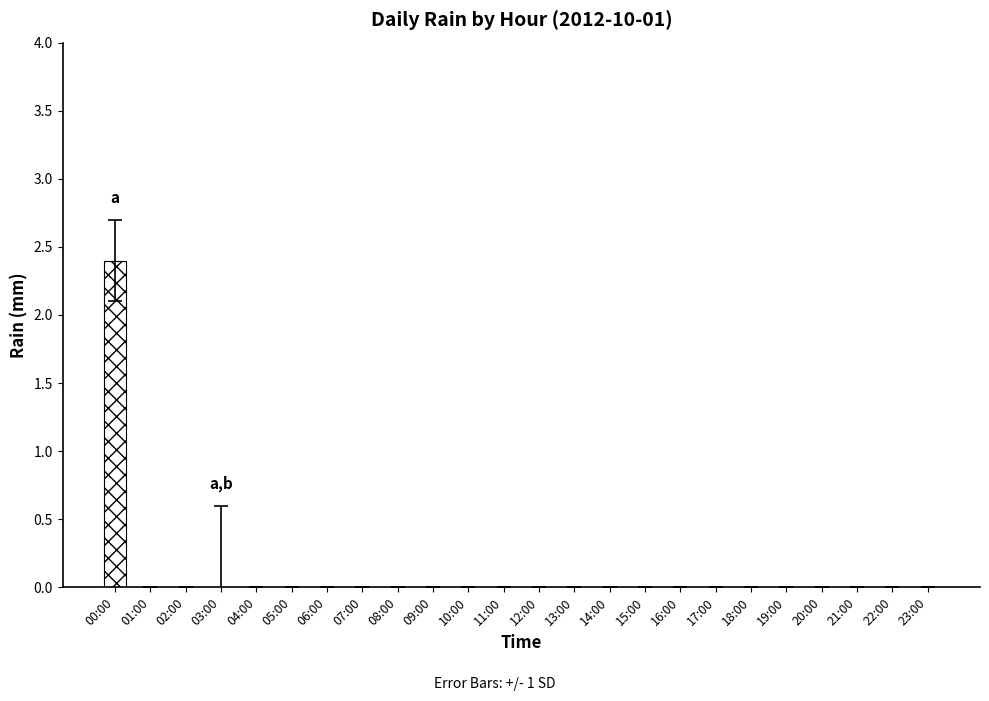

How many categories are shown in the chart?

24